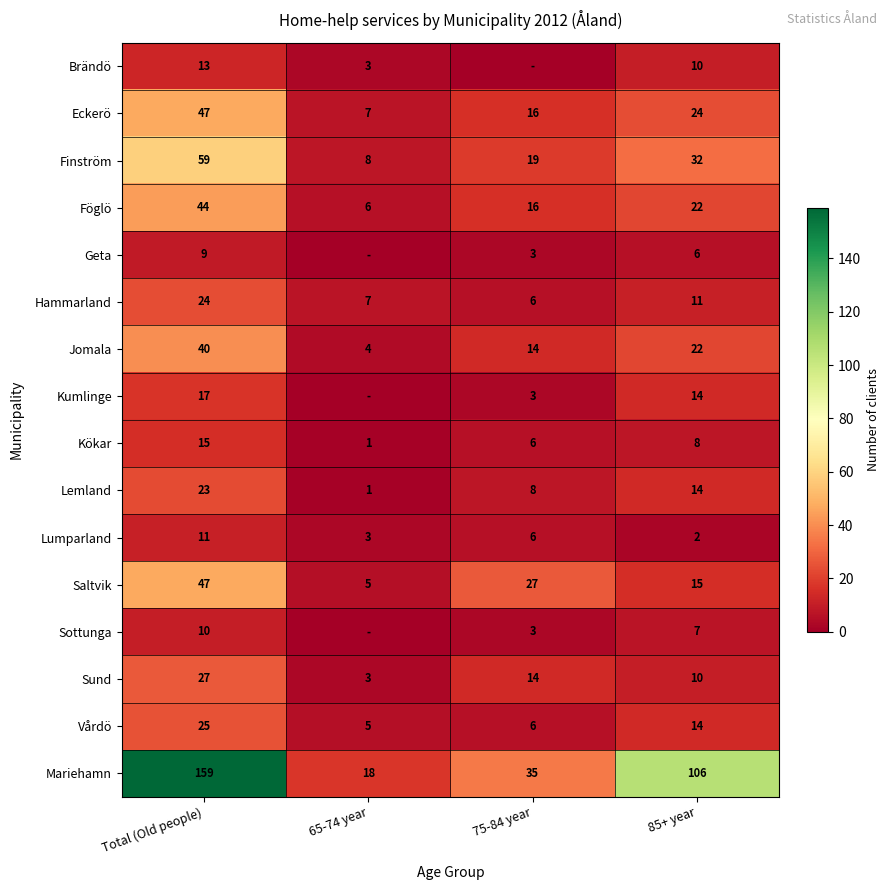

Is it true that Lemland equals 12 at Total (Old people)?

False